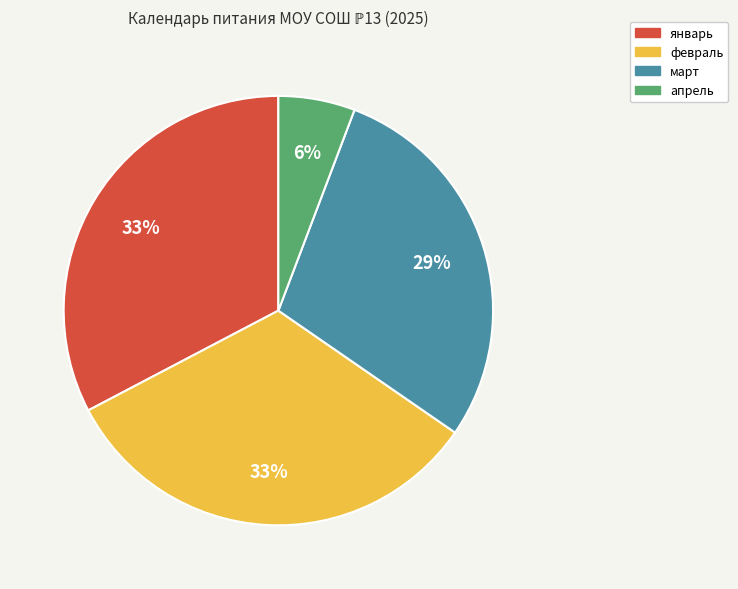

True or false: март accounts for 42% of the total.

False